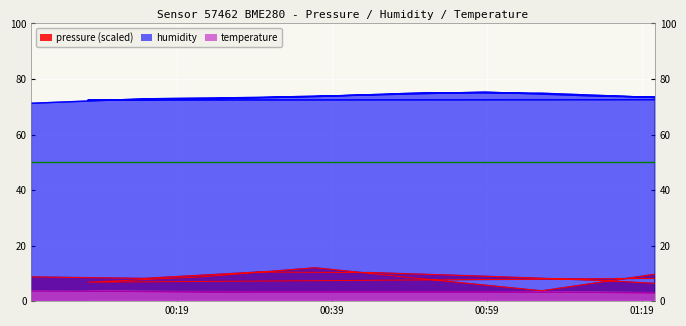

What is the minimum value shown in the chart?

2.9